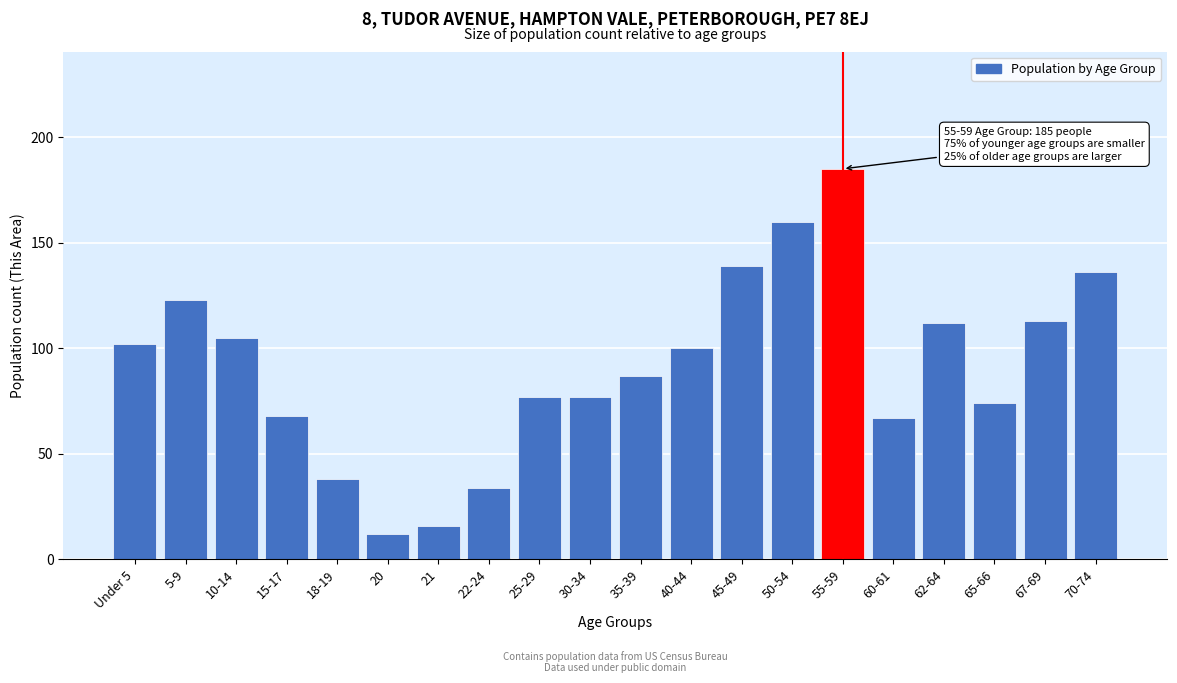

Reading right to left, extract all data points from this chart.

70-74=136	67-69=113	65-66=74	62-64=112	60-61=67	55-59=185	50-54=160	45-49=139	40-44=100	35-39=87	30-34=77	25-29=77	22-24=34	21=16	20=12	18-19=38	15-17=68	10-14=105	5-9=123	Under 5=102